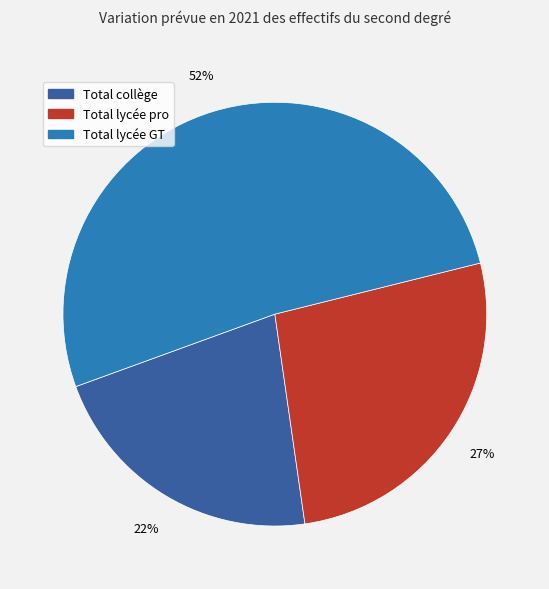

True or false: Total lycée pro accounts for 27% of the total.

True